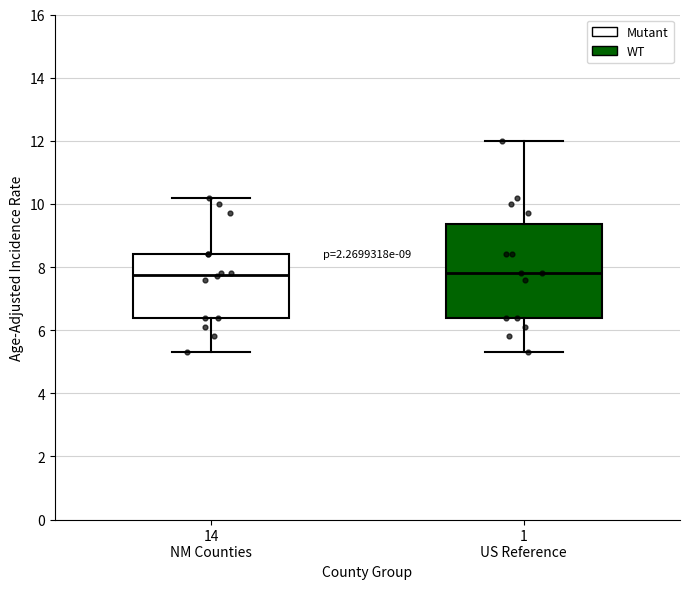

Comparing the boxes themselves (not the whiskers), which one is the tallest?

1 US Reference